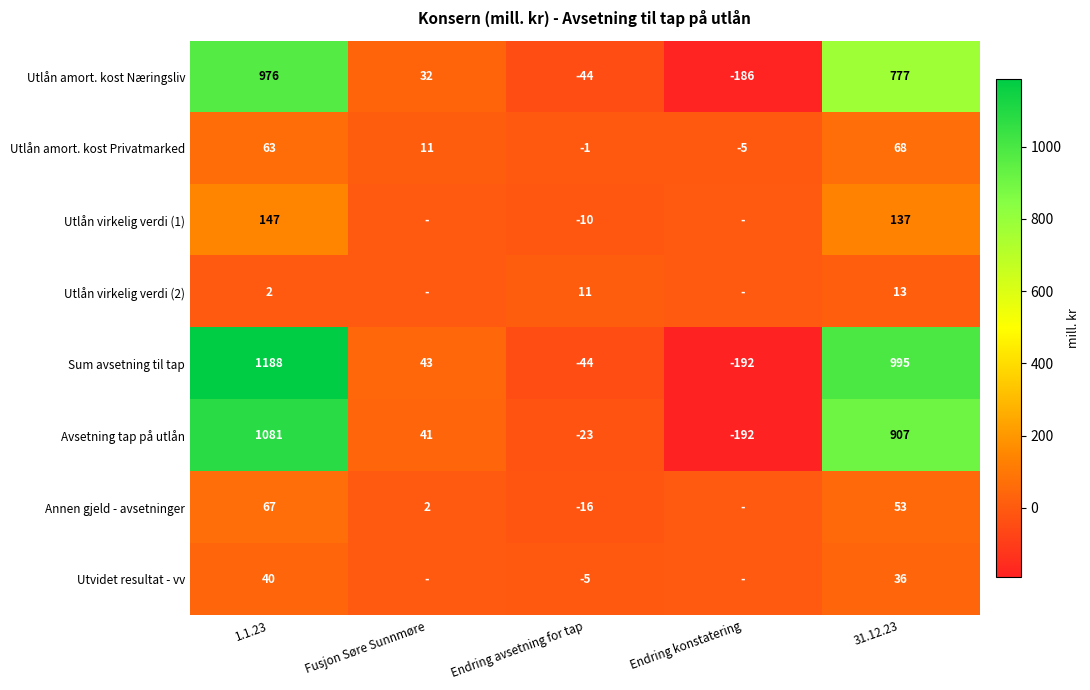

At which category is the sum across all series the highest?

1.1.23